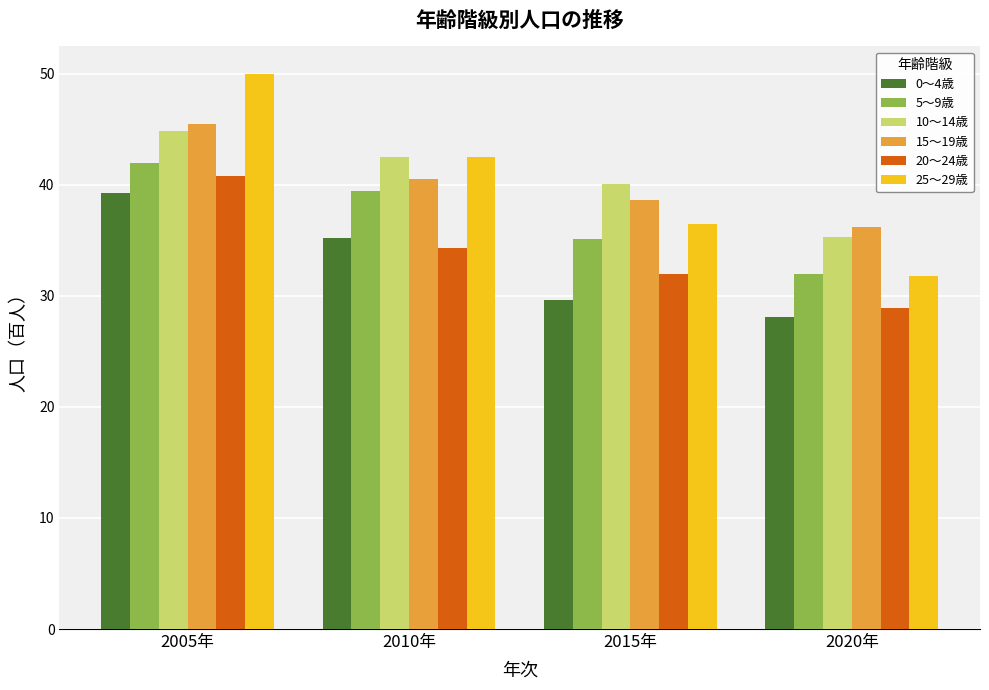

Rank the categories by 15～19歳 value from highest to lowest.

2005年, 2010年, 2015年, 2020年